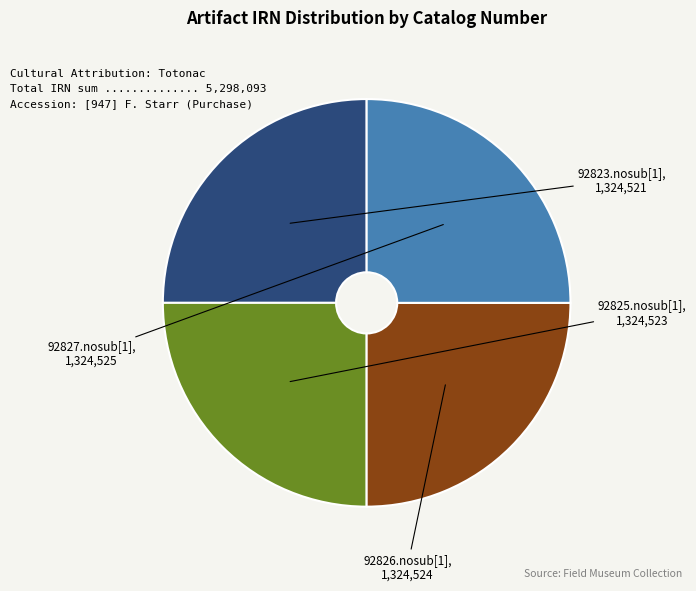

Is it true that 92826.nosub[1] is 25% of the pie?

True